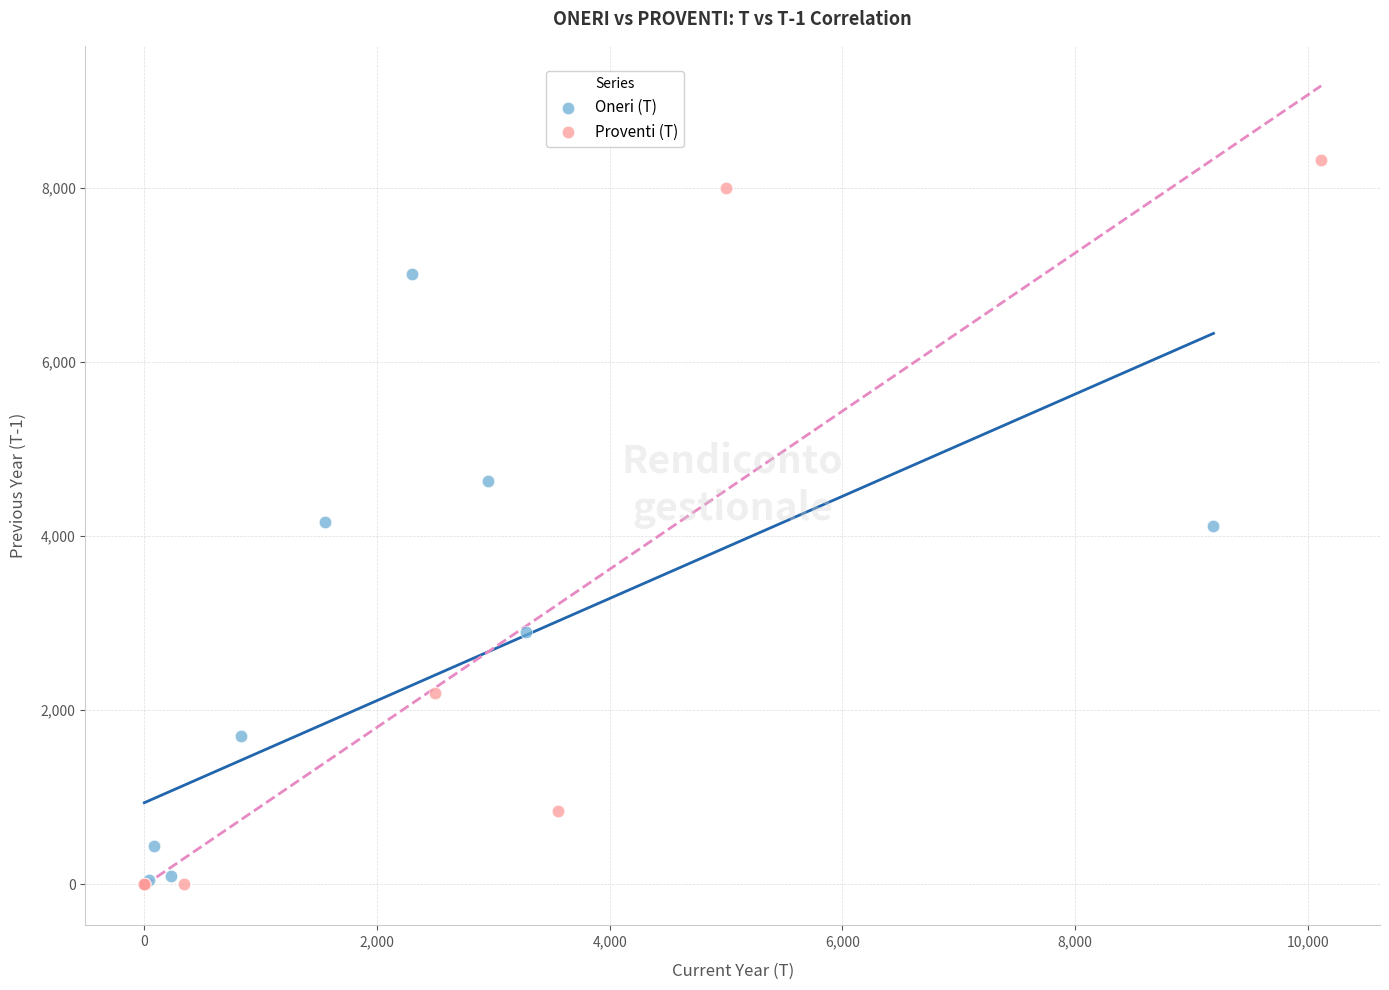

Which series contains the highest Y value?

Proventi (T)